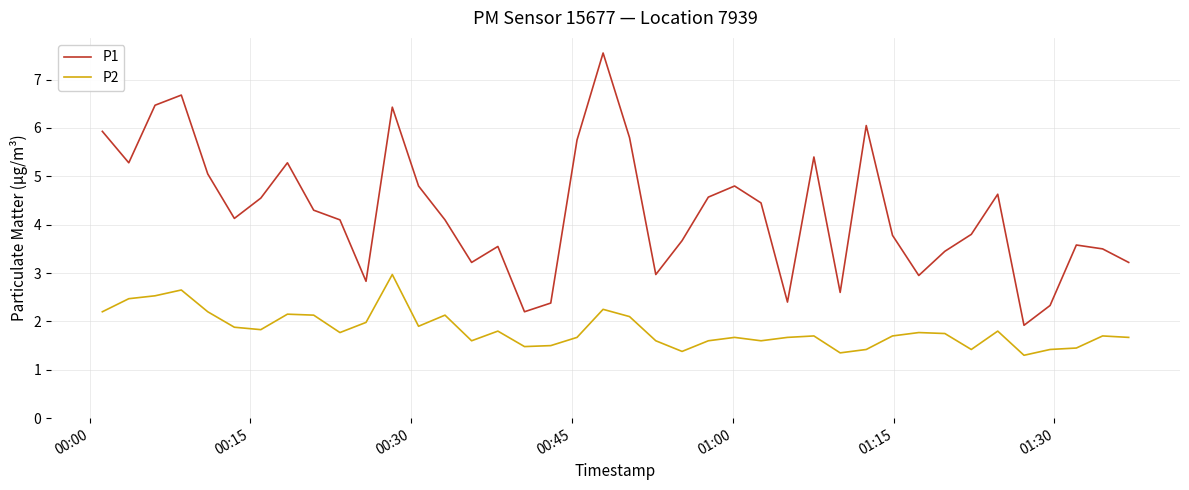

Rank the series by their maximum value, from lowest to highest.

P2, P1